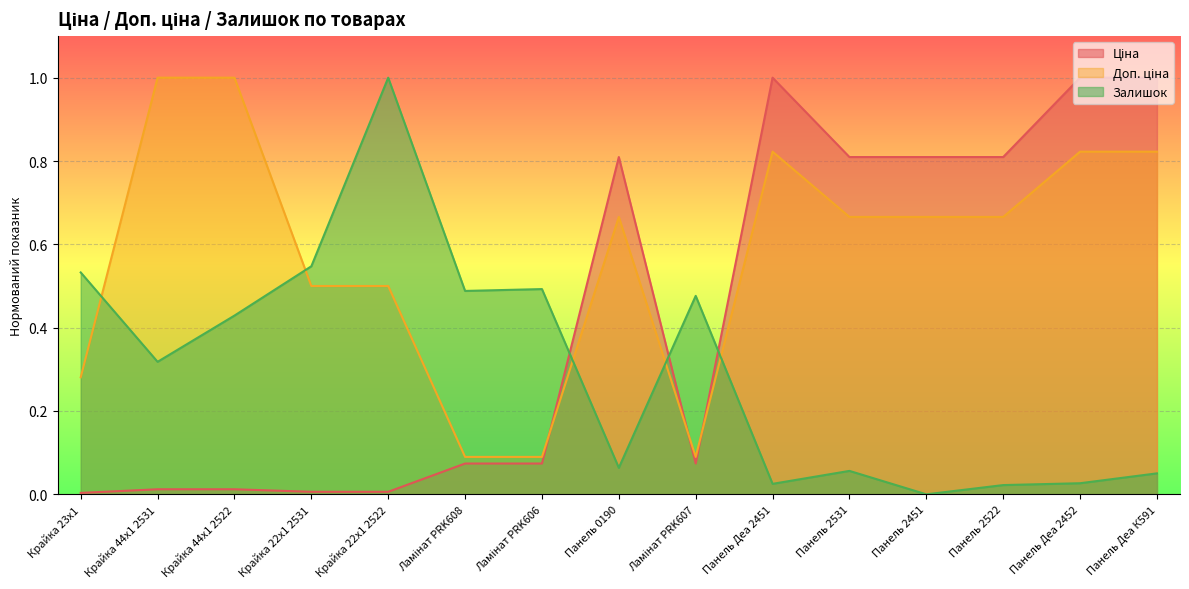

Is it true that Ціна equals 0.1 at Ламінат PRK606?

False